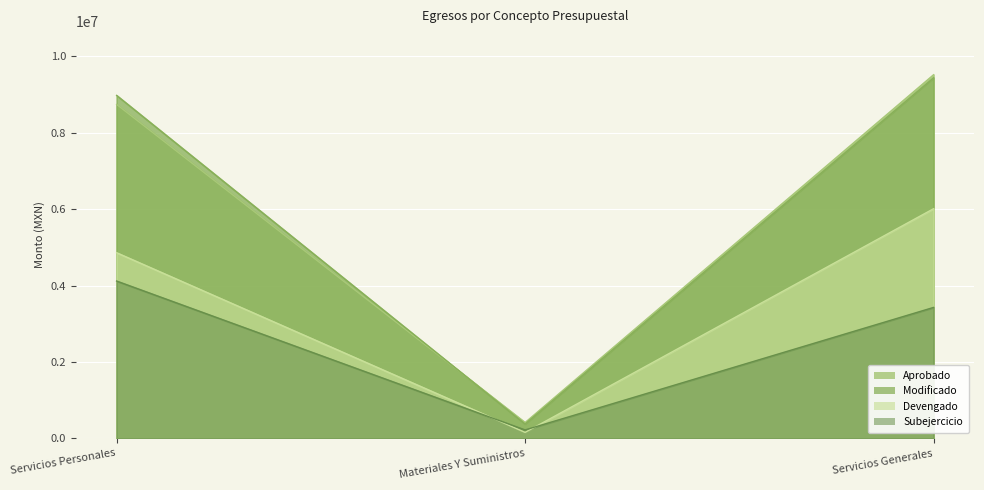

At which label does Modificado first exceed 8980020?

Servicios Personales